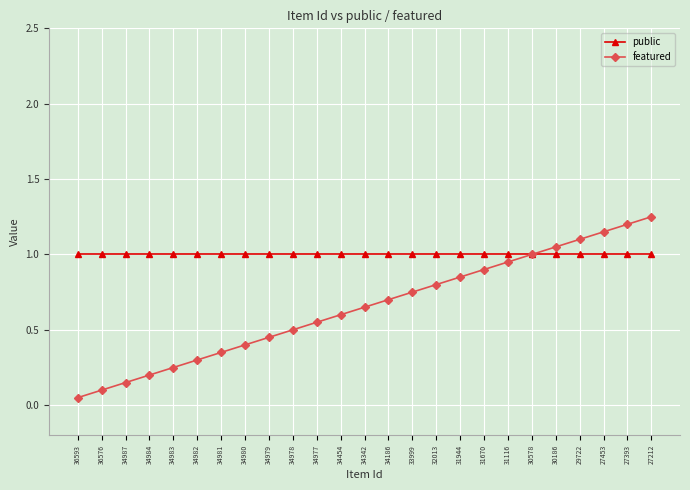

What is the sum of the public values at 31944 and 30578?

2.0